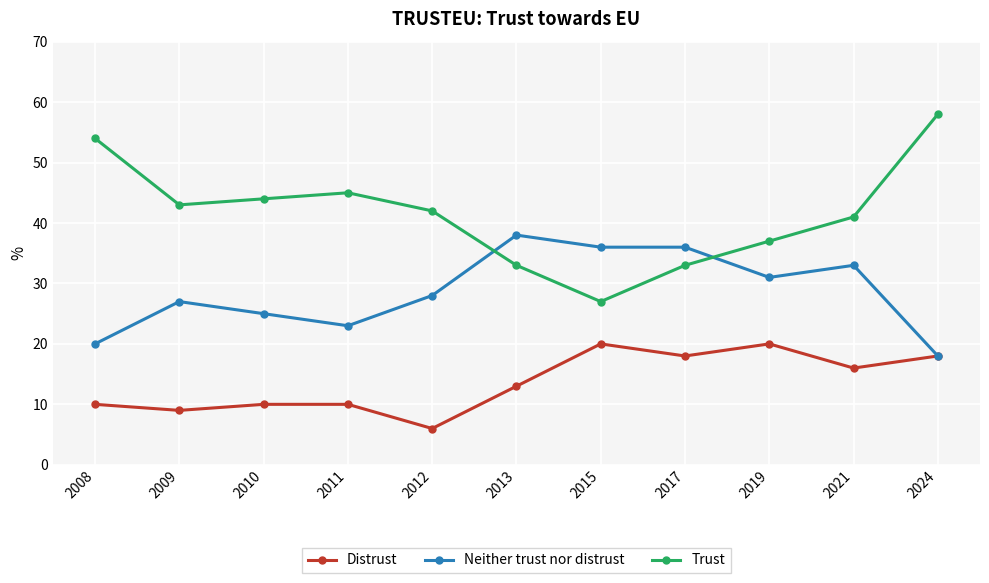

Where is the first local minimum for Neither trust nor distrust?

2011